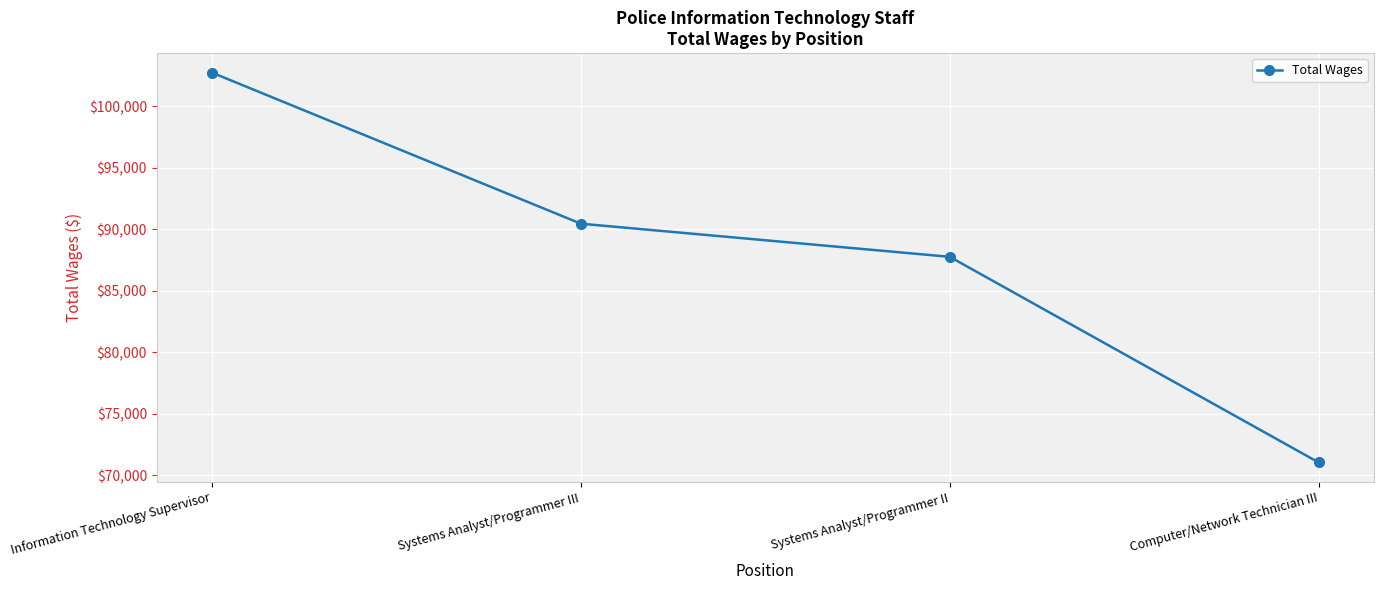

What is the smallest value displayed?

71032